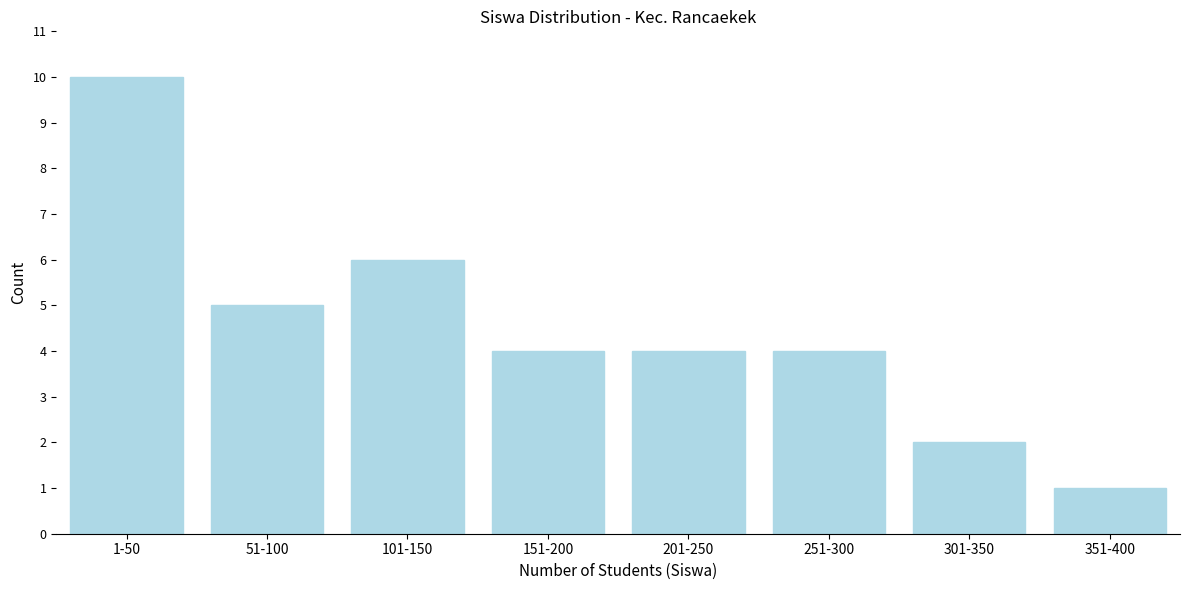

Reading left to right, what are all the values shown in this chart?

10	5	6	4	4	4	2	1